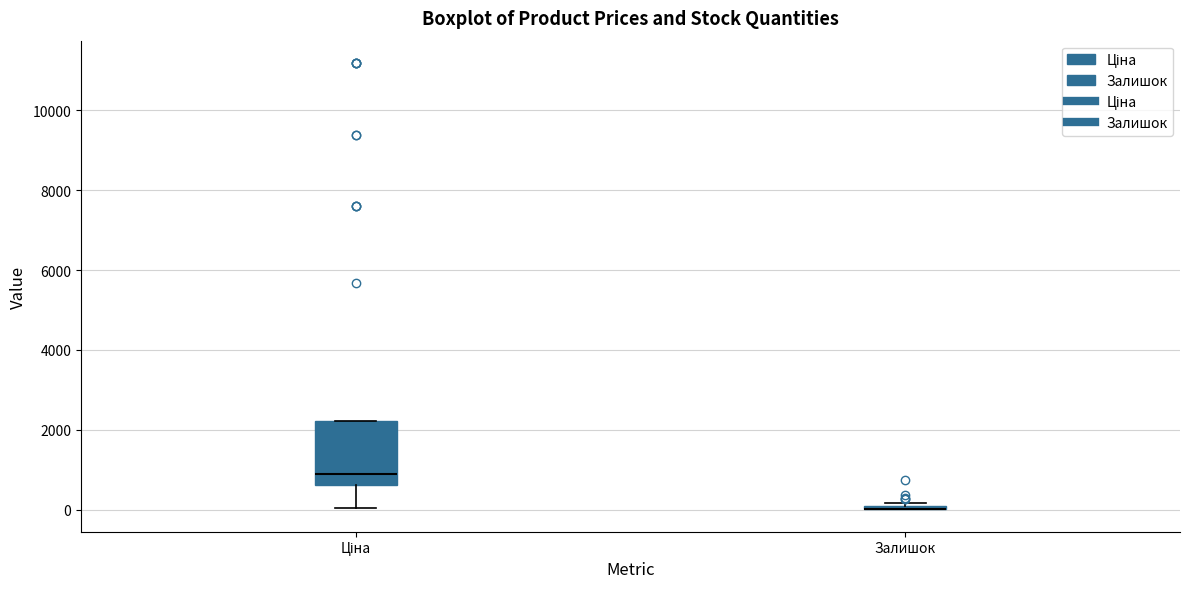

Reading left to right, transcribe this box plot: for each box, give where its median line is, the range the box spans, and where its two whiskers end, as read against the y-axis. The values are not printed on the chart, so give them approximately, as read against the axis.

Ціна: median 800, box 600 to 2200, whiskers 0 to 2200
Залишок: box collapsed to a line at 0, whiskers 0 to 200